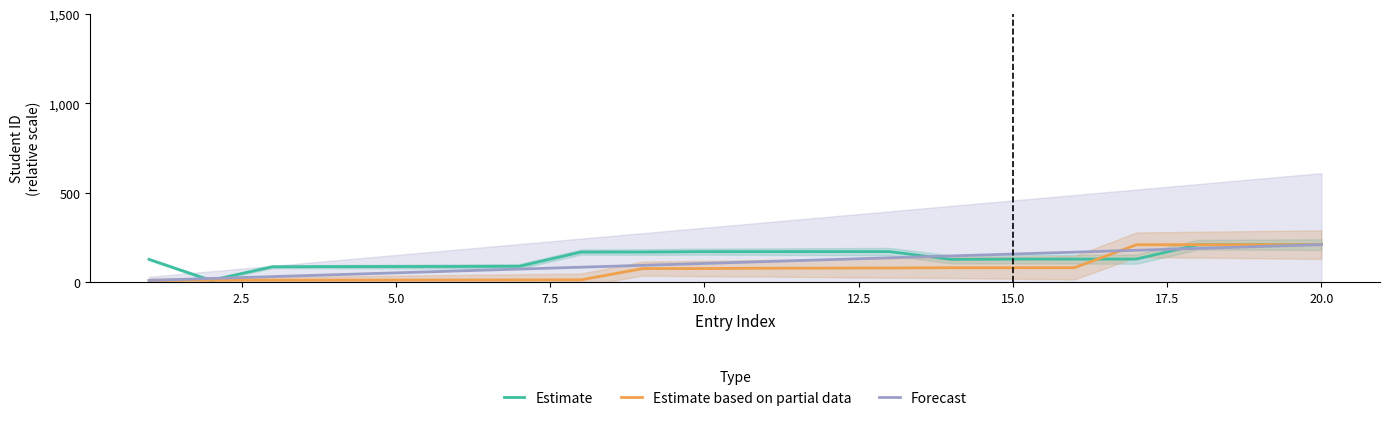

Which label corresponds to the largest value in the chart?

20.0